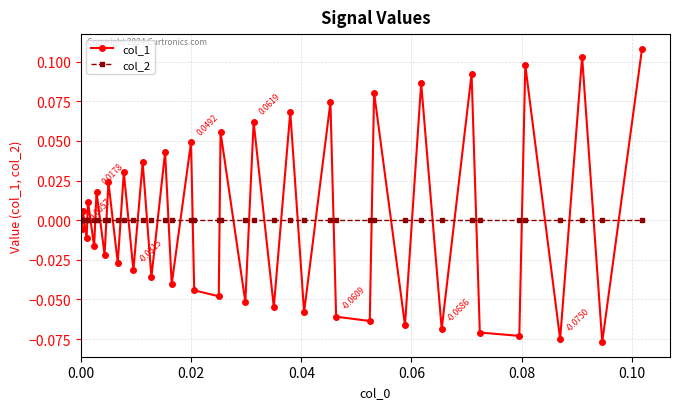

How many categories are shown in the chart?

39